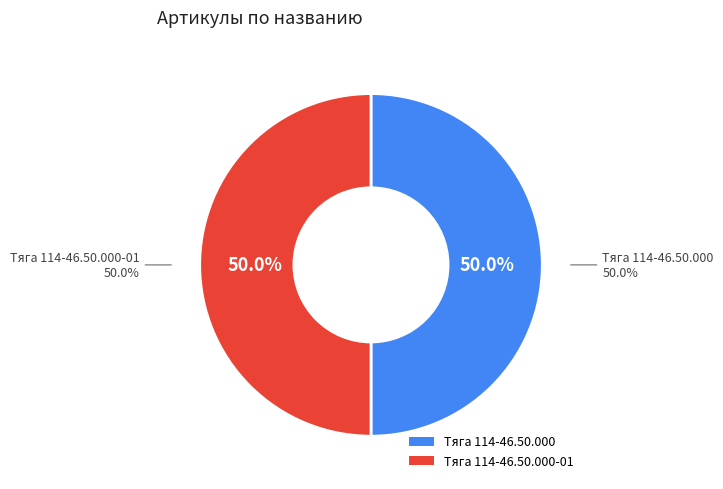

The Тяга 114-46.50.000 slice represents 50% of the pie. True or false?

True